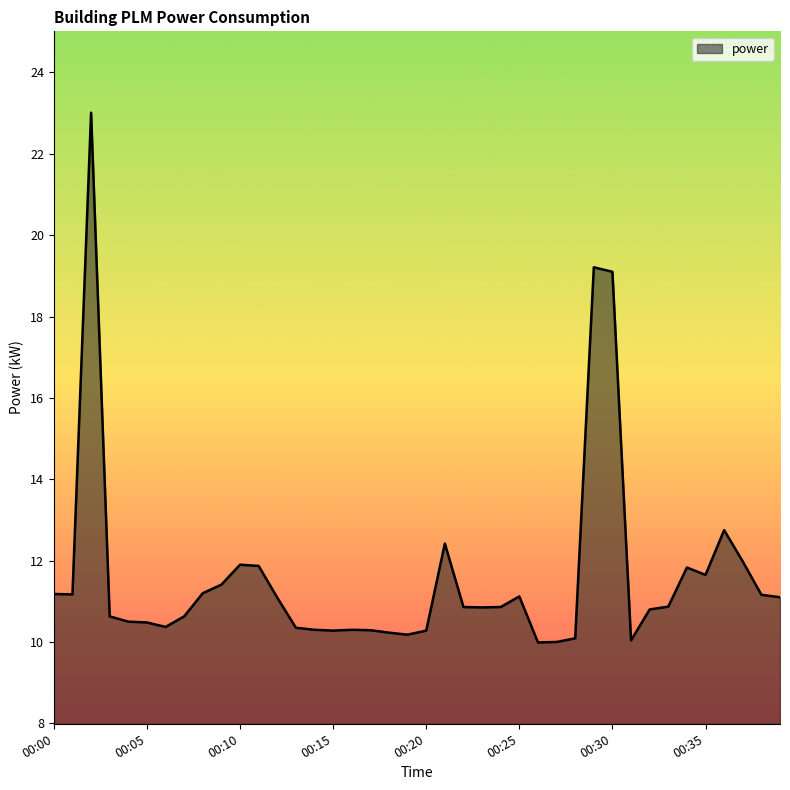

What is the greatest value displayed?

23.0